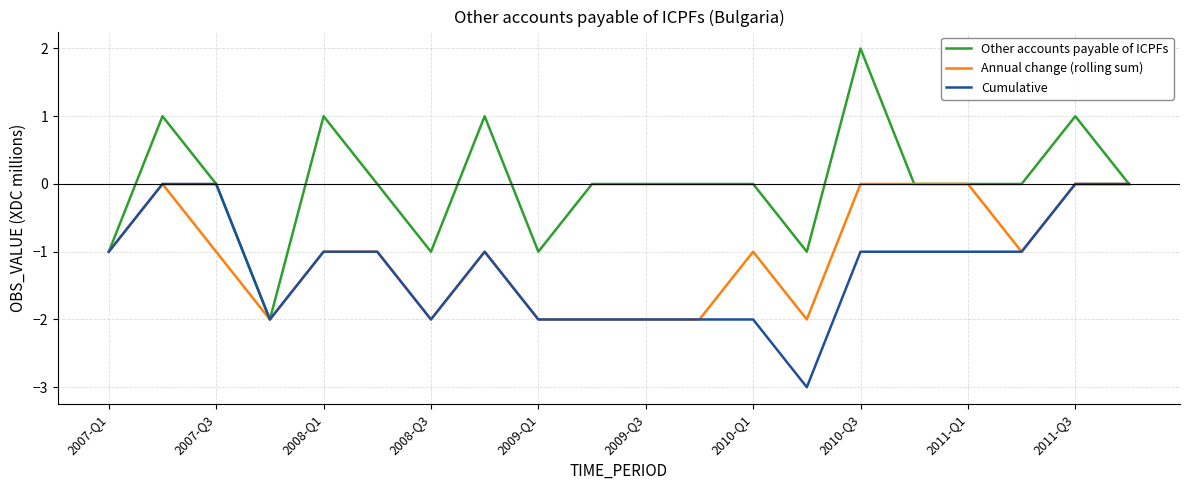

What is the maximum value shown in the chart?

2